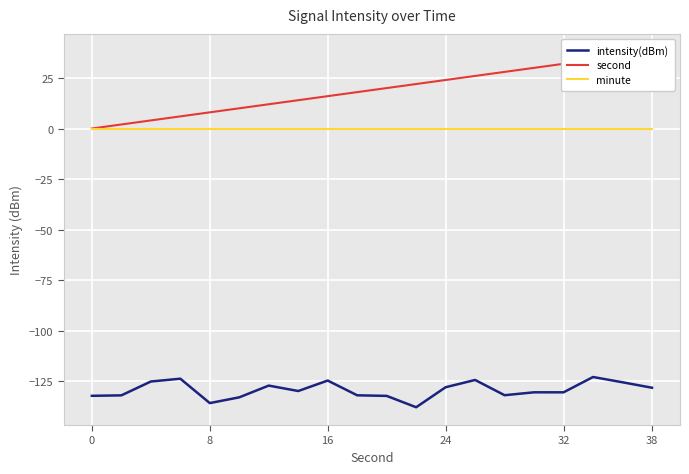

True or false: second and intensity(dBm) intersect in this chart.

False